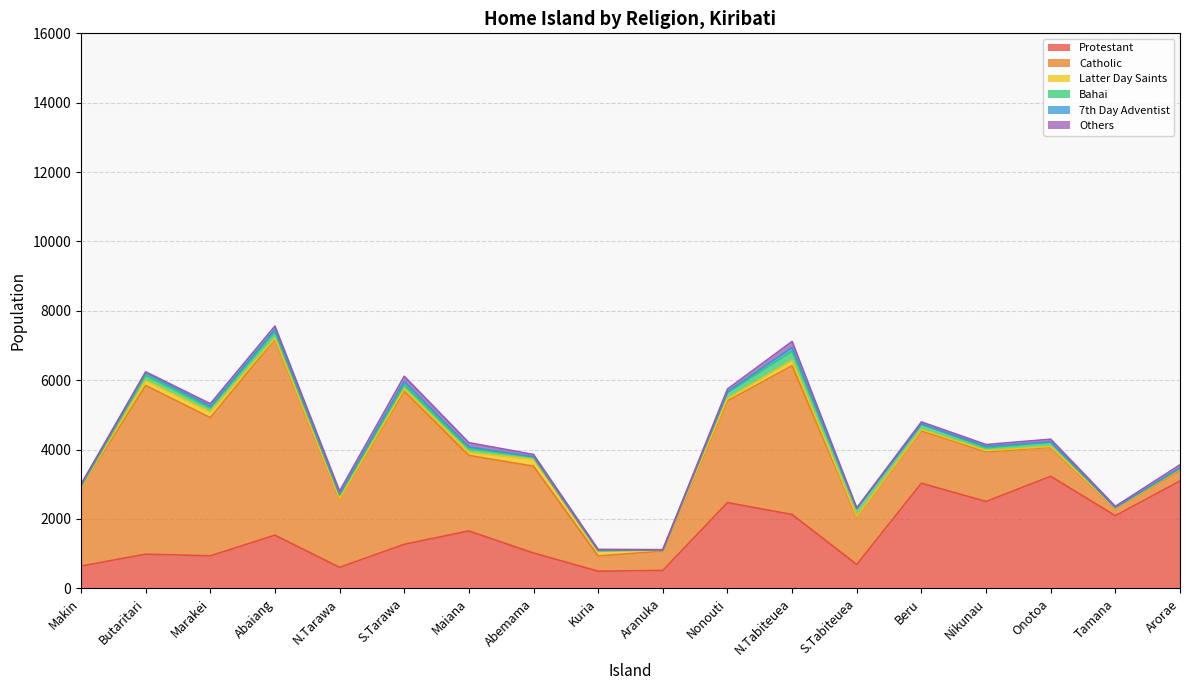

At which category is the sum across all series the highest?

Abaiang